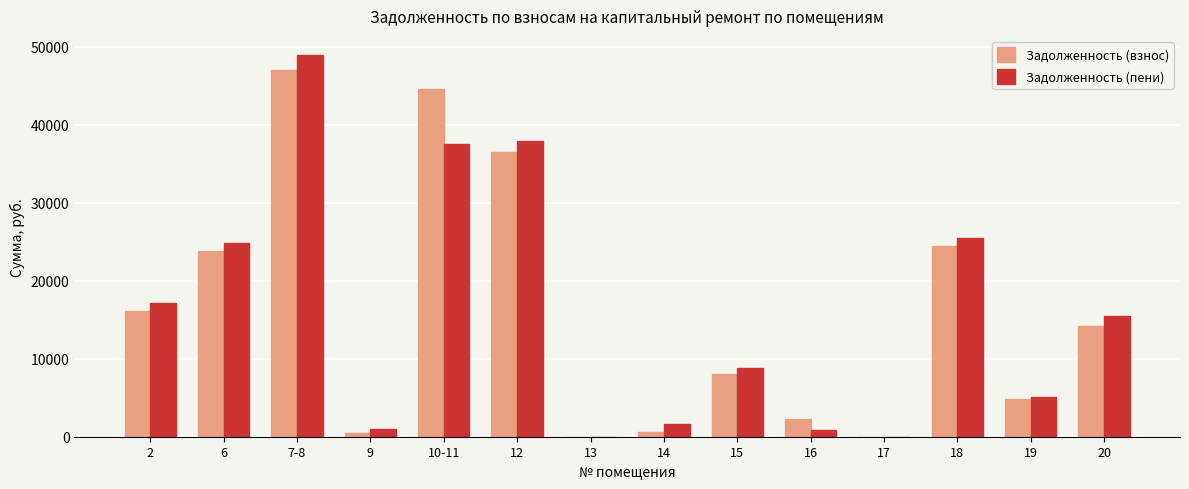

What is the highest value of the Задолженность (взнос) series?

46988.9